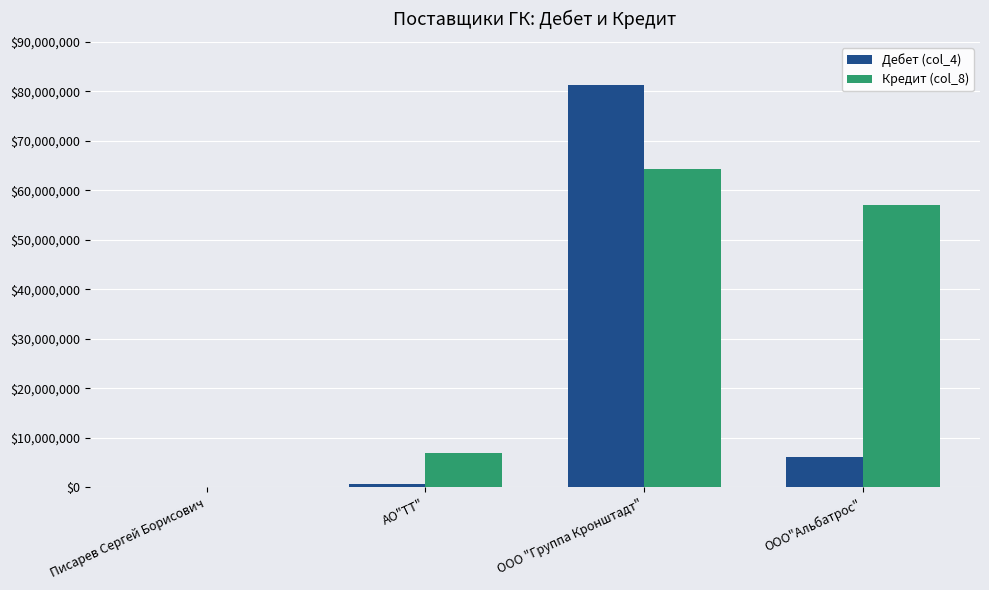

Does the chart contain stacked bars?

No